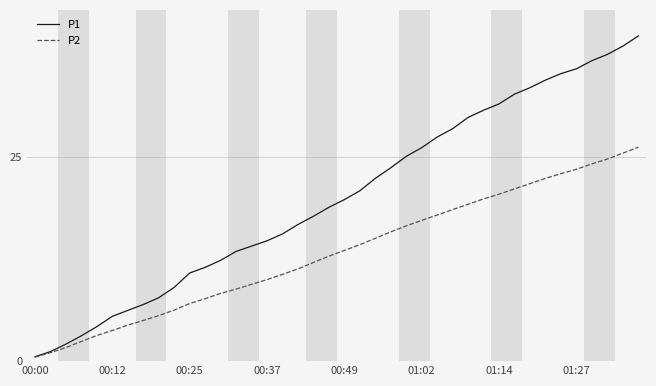

Which series has the widest spread of values?

P1